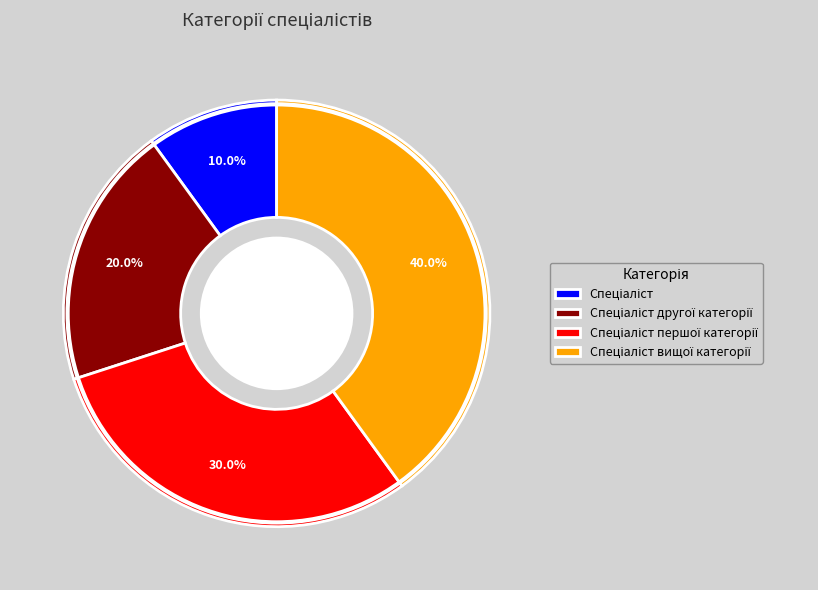

Does any single category account for the majority?

No